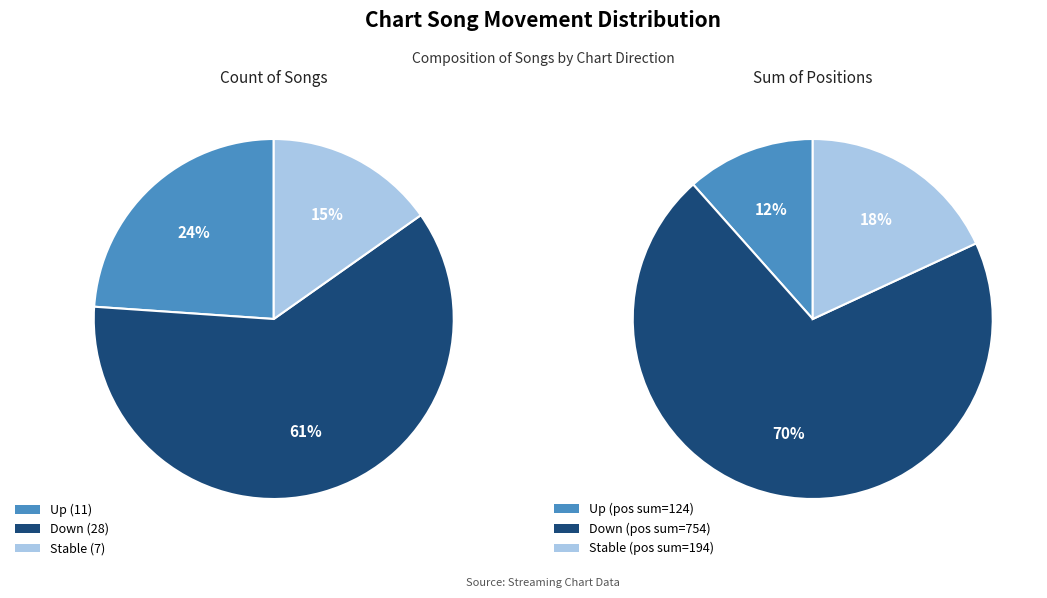

True or false: up accounts for 24% of the total.

True